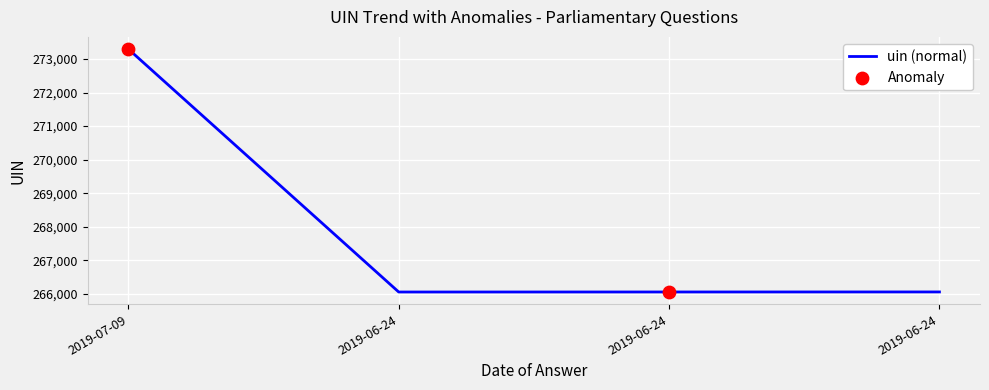

Between 2019-06-24 and 2019-06-24, which is larger?

2019-06-24